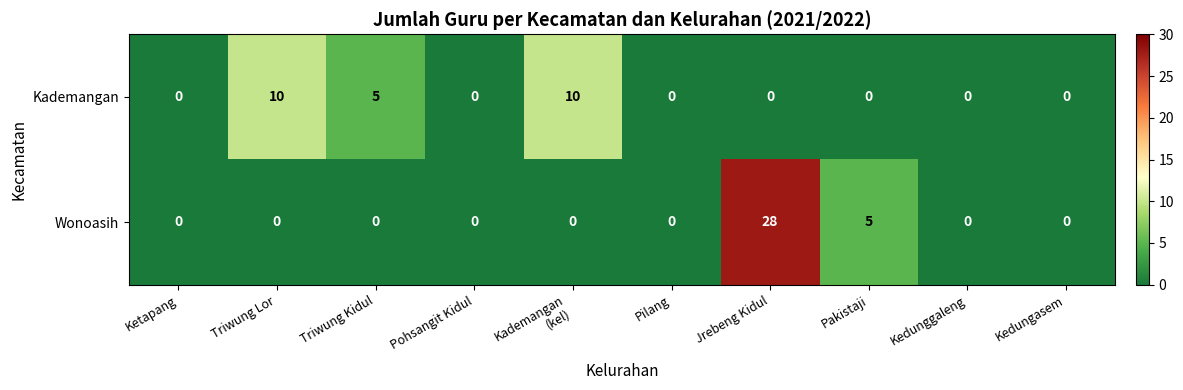

Reading left to right, what are all the values shown in this chart?

Kademangan: 0	10	5	0	10	0	0	0	0	0
Wonoasih: 0	0	0	0	0	0	28	5	0	0